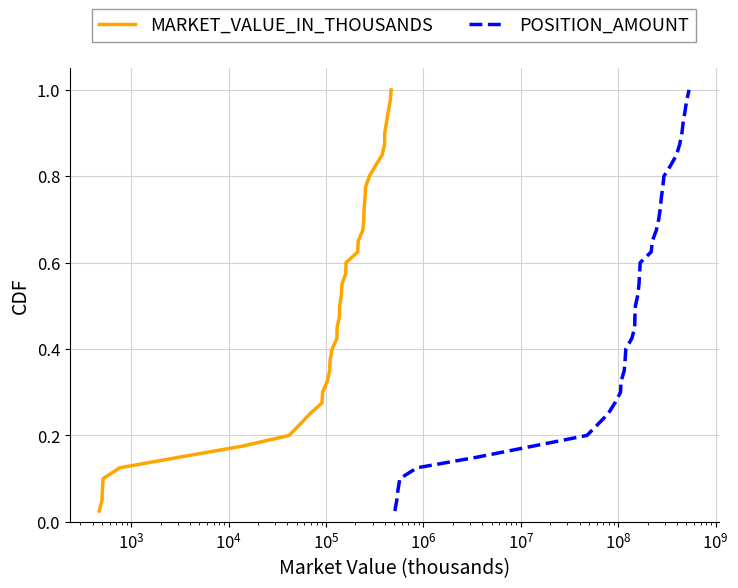

True or false: POSITION_AMOUNT has a value of 0.0 at $\mathdefault{10^{1}}$.

True